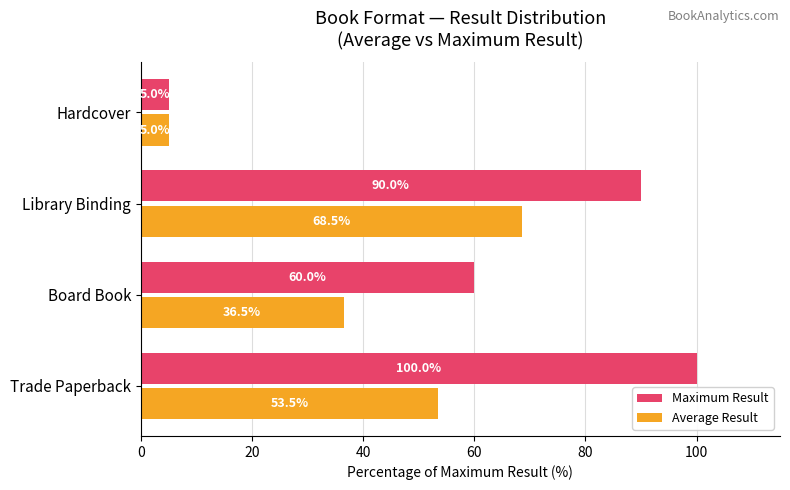

How many series are shown in this chart?

2